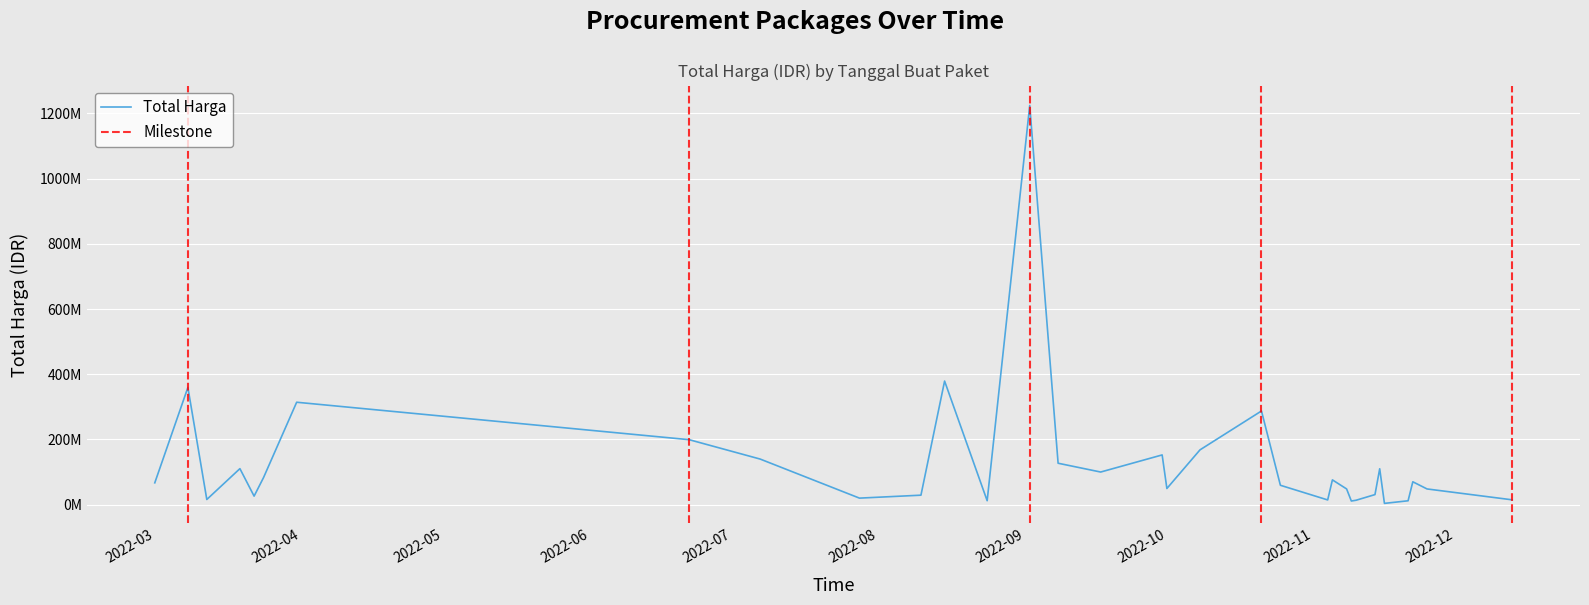

List the labels in order of value, largest first.

17, 15, 2, 10, 25, 11, 20, 12, 18, 4, 33, 19, 22, 28, 23, 37, 1, 26, 21, 29, 38, 7, 32, 14, 8, 24, 6, 9, 13, 3, 39, 27, 31, 16, 35, 30, total_harga, 36, 34, 5